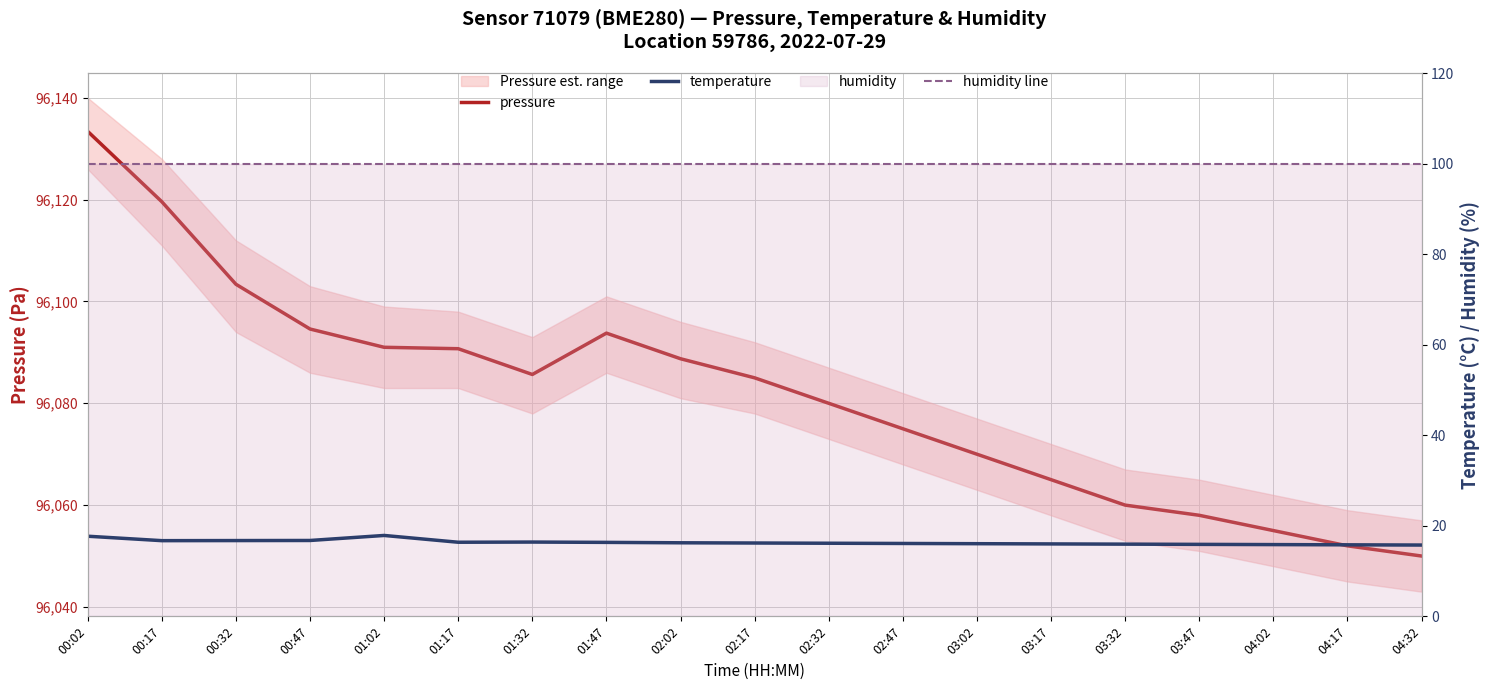

Where is temperature nearest to the value 16?

03:17